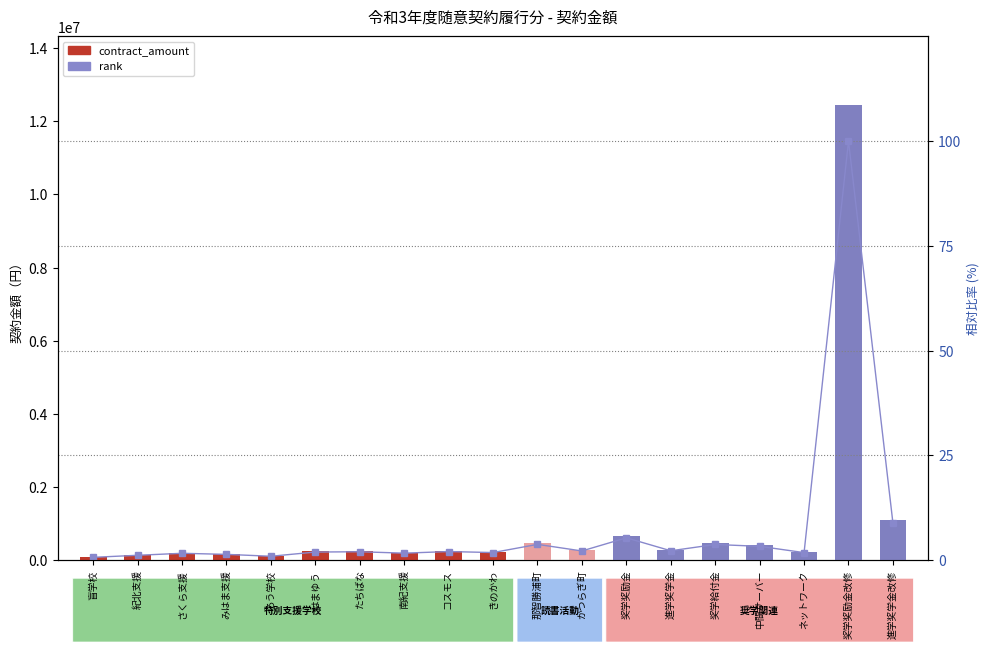

What position from the right is 進学奖学金?

6